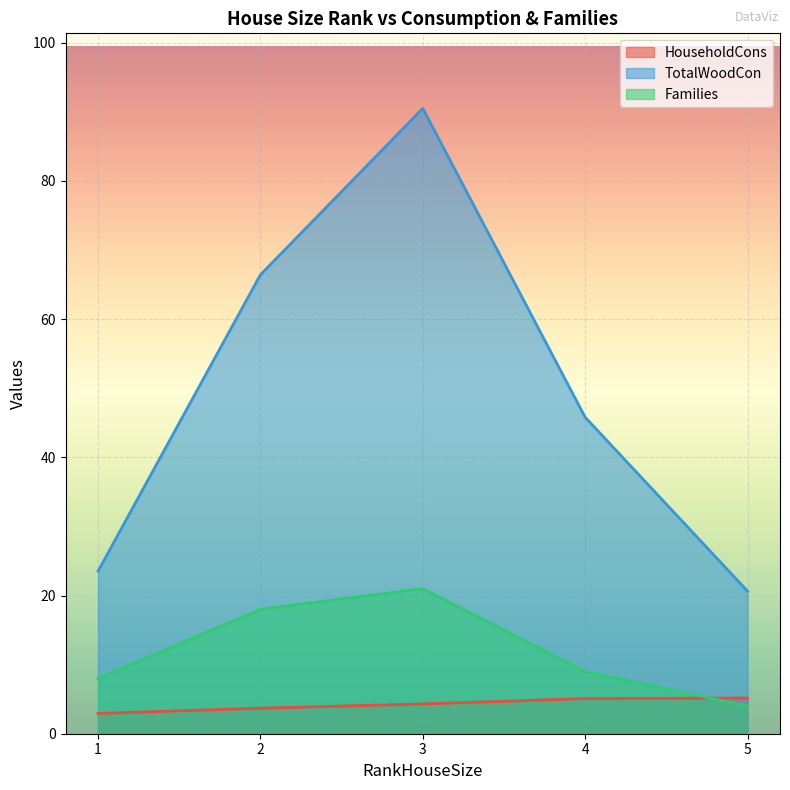

Reading left to right, list all the values displayed in this chart.

HouseholdCons: 2.9	3.7	4.3	5.1	5.2
TotalWoodCon: 23.5	66.4	90.5	45.8	20.6
Families: 8.0	18.0	21.0	9.0	4.0